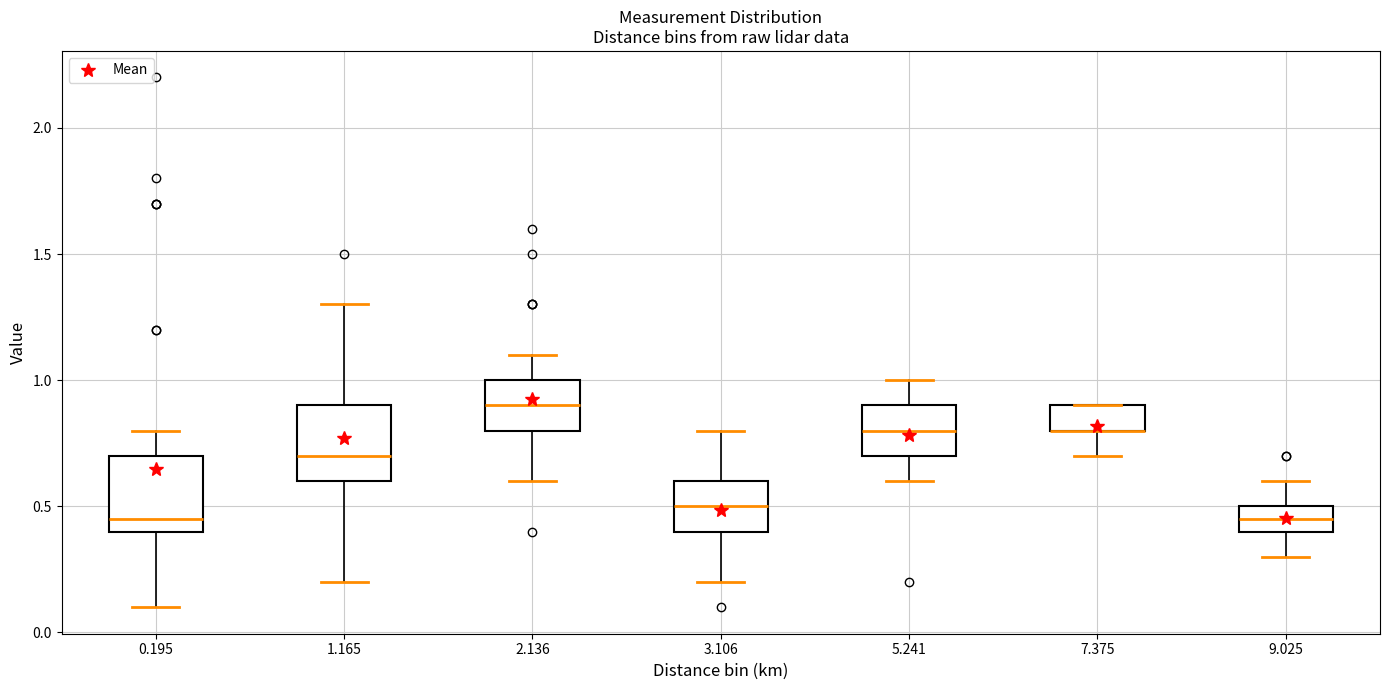

Reading left to right, read every box against the y-axis: the position of its median line, the range the box covers, and the ends of its whiskers. The values are not printed on the chart, so give them approximately, as read against the axis.

0.195: median 0.45, box 0.40 to 0.70, whiskers 0.10 to 0.80
1.165: median 0.70, box 0.60 to 0.90, whiskers 0.20 to 1.30
2.136: median 0.90, box 0.80 to 1.00, whiskers 0.60 to 1.10
3.106: median 0.50, box 0.40 to 0.60, whiskers 0.20 to 0.80
5.241: median 0.80, box 0.70 to 0.90, whiskers 0.60 to 1.00
7.375: median 0.80 (drawn on the box's lower edge), box 0.80 to 0.90, whiskers 0.70 to 0.90
9.025: median 0.45, box 0.40 to 0.50, whiskers 0.30 to 0.60